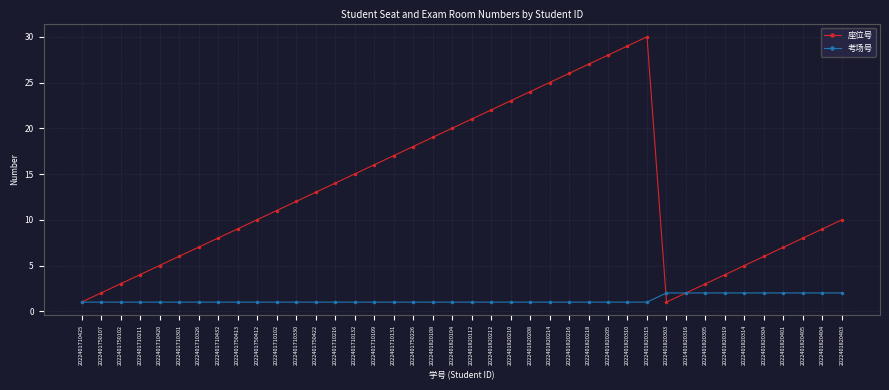

Where is the first local maximum for 座位号?

2022401820315